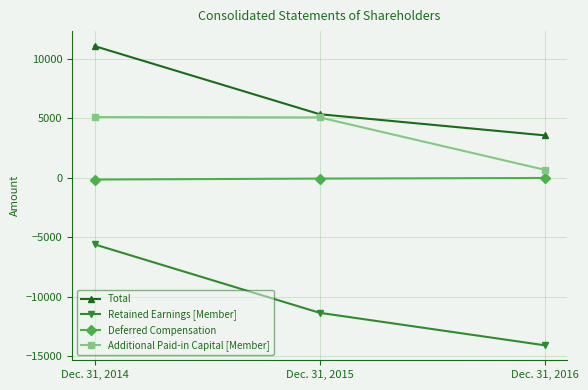

List the labels in order of Total value, smallest first.

Dec. 31, 2016, Dec. 31, 2015, Dec. 31, 2014